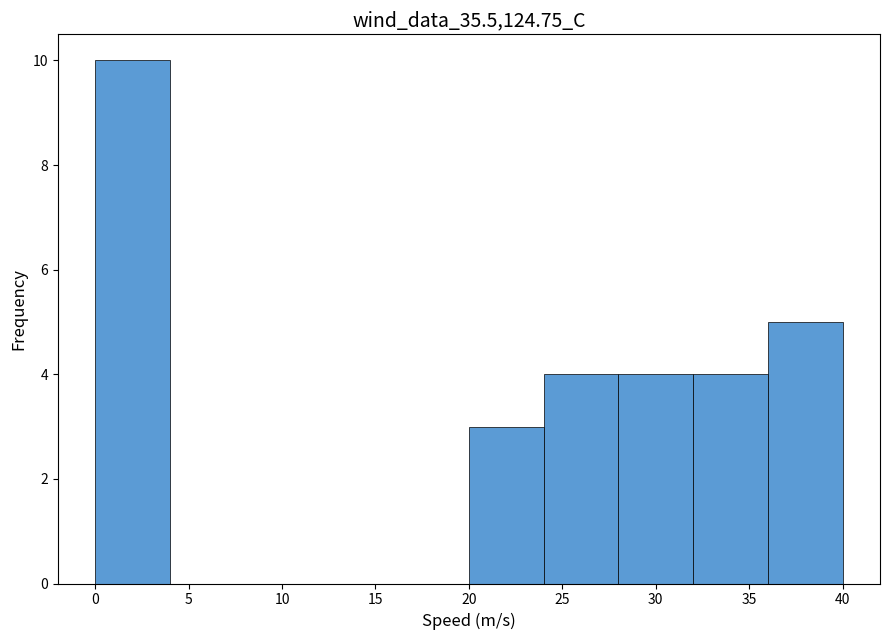

Which range on the x-axis has the tallest bar?

0 to 4